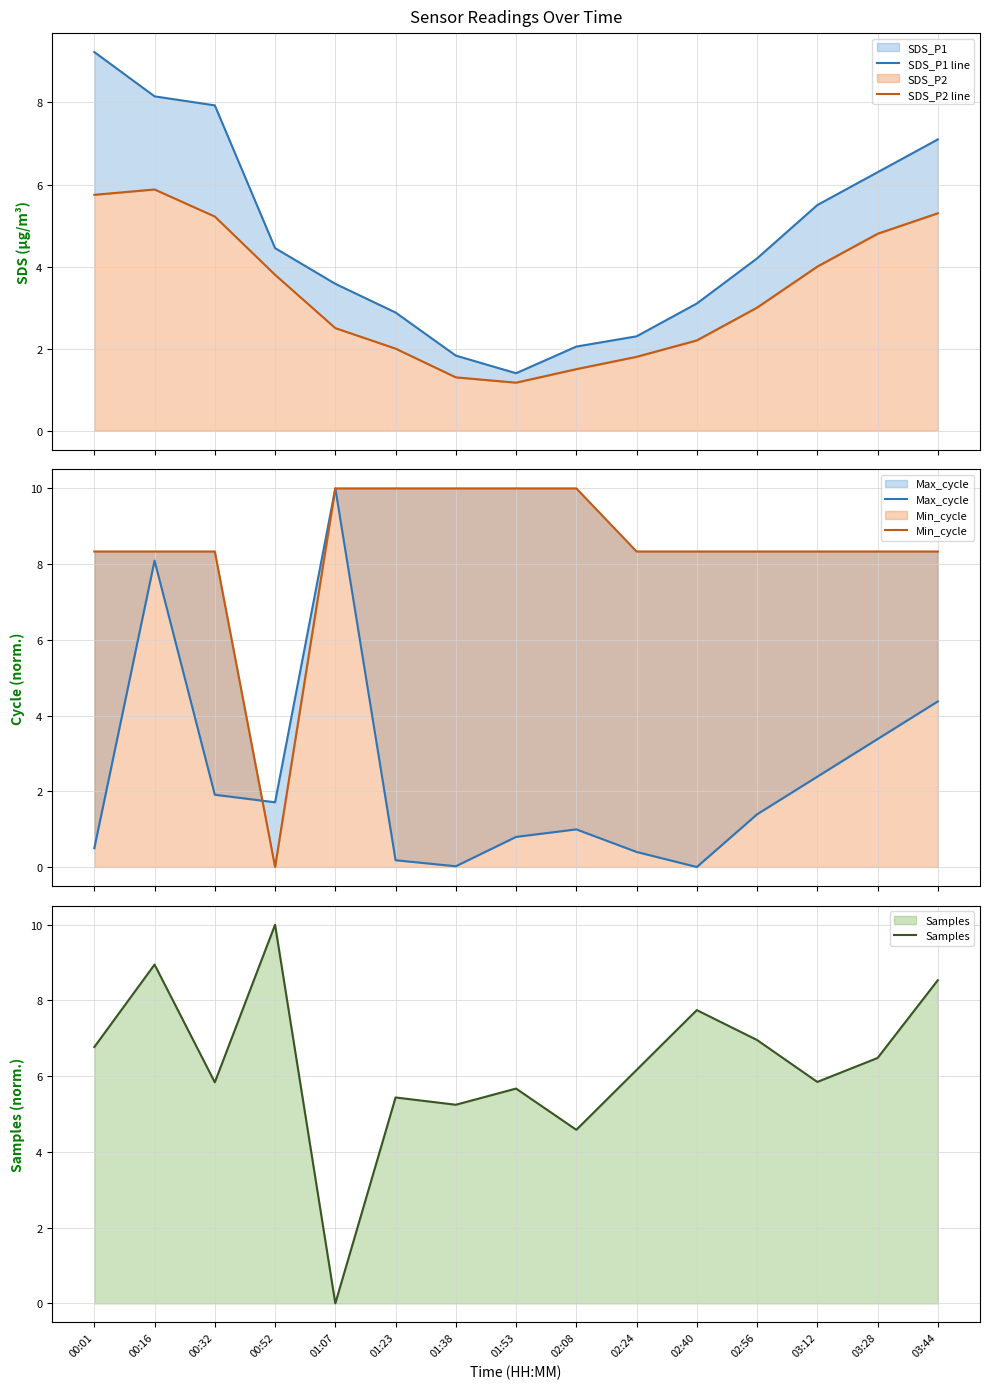

What is the minimum value for SDS_P2 line?

1.2